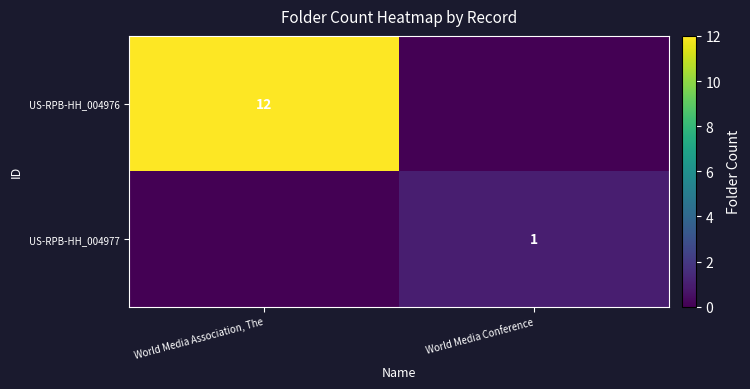

Which category has the highest value in the US-RPB-HH_004976 series?

World Media Association, The